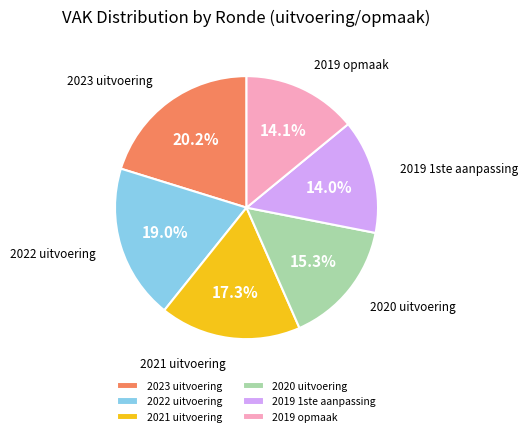

Is there a majority slice in this chart?

No